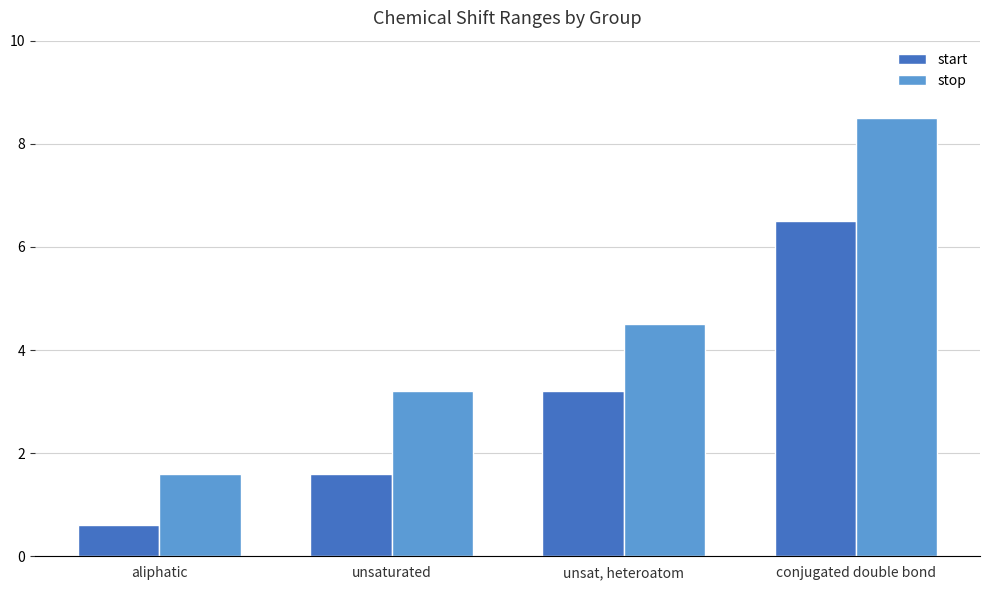

Reading left to right, extract all data points from this chart.

start: aliphatic=0.6	unsaturated=1.6	unsat, heteroatom=3.2	conjugated double bond=6.5
stop: aliphatic=1.6	unsaturated=3.2	unsat, heteroatom=4.5	conjugated double bond=8.5